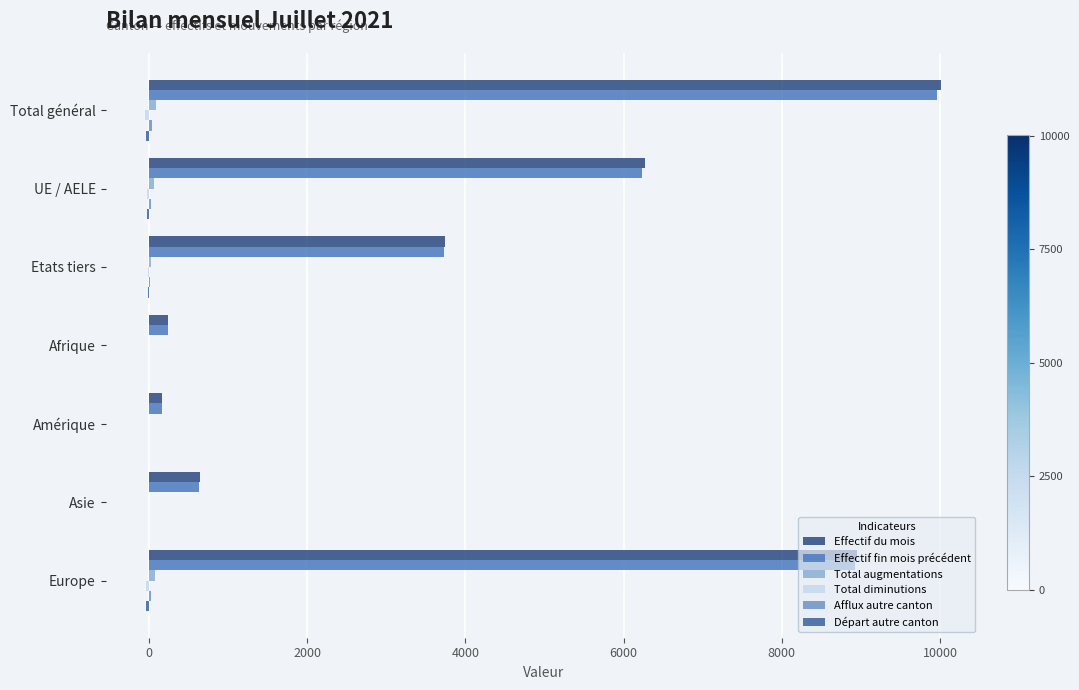

At which category is the sum across all series the highest?

Total général